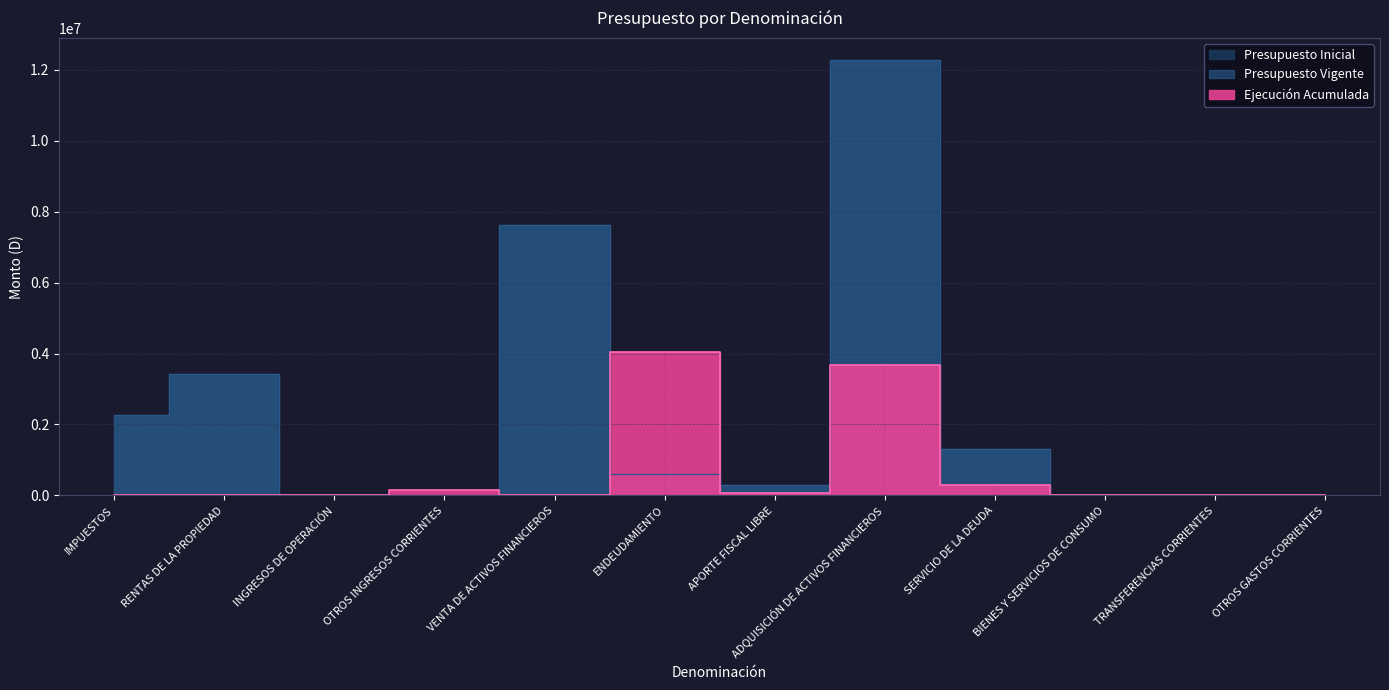

At which category does Presupuesto Vigente reach its first local valley?

INGRESOS DE OPERACIÓN